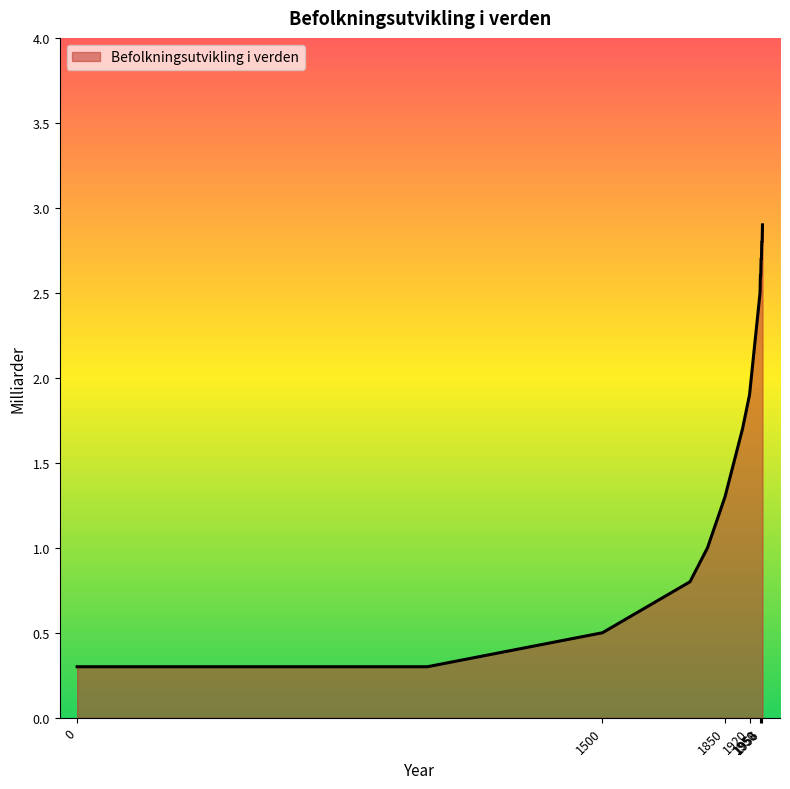

What is the smallest value displayed?

0.3